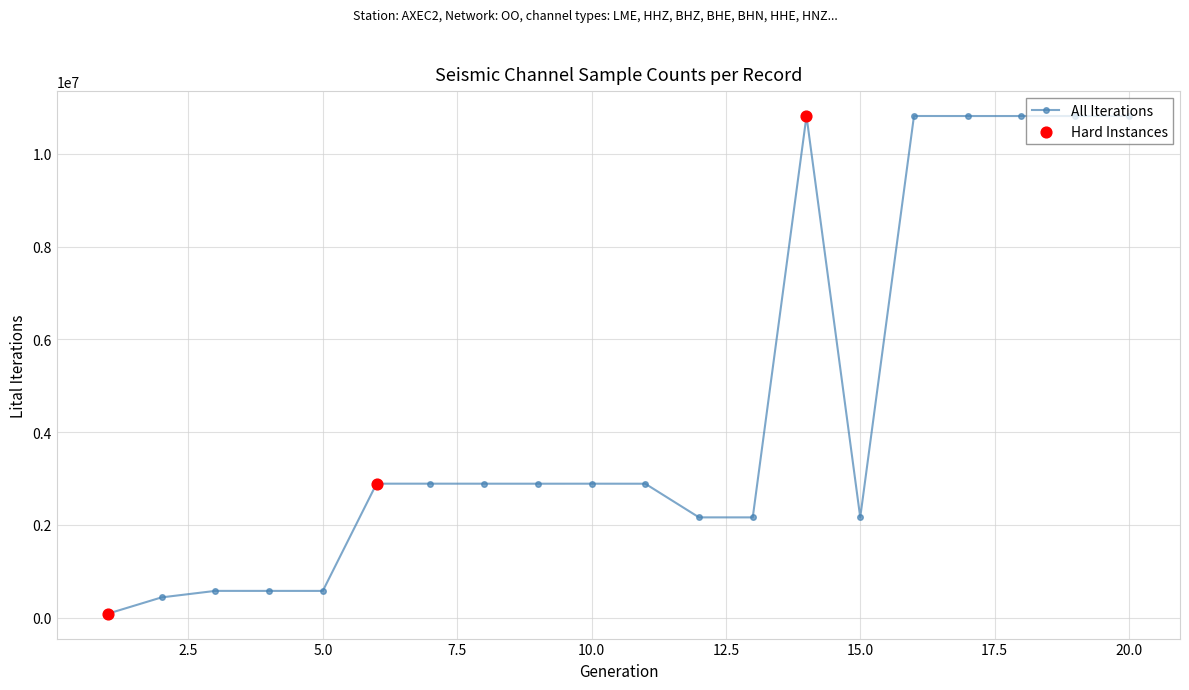

What is the maximum value shown in the chart?

10815222